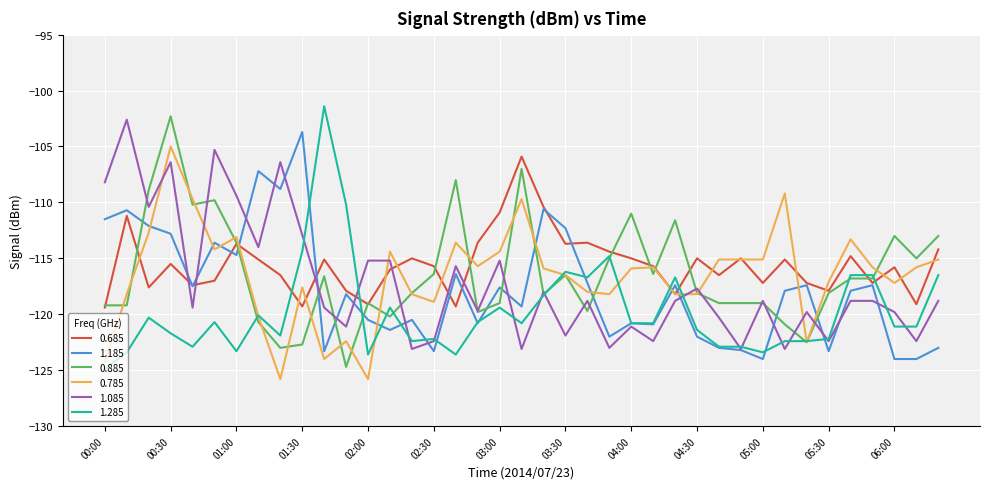

Does the chart display data point markers on the line(s)?

No